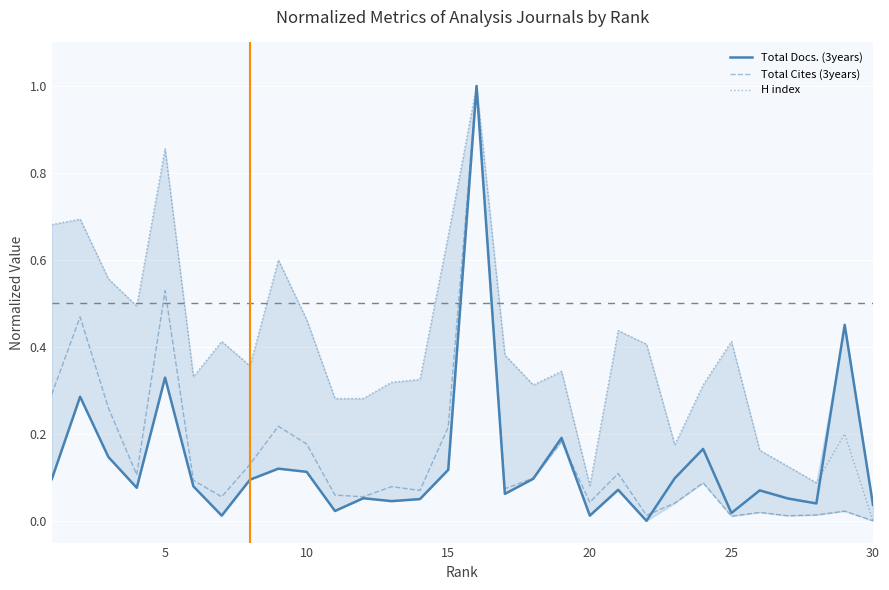

After their last crossing, which series has the higher values: Total Cites (3years) or Total Docs. (3years)?

Total Docs. (3years)